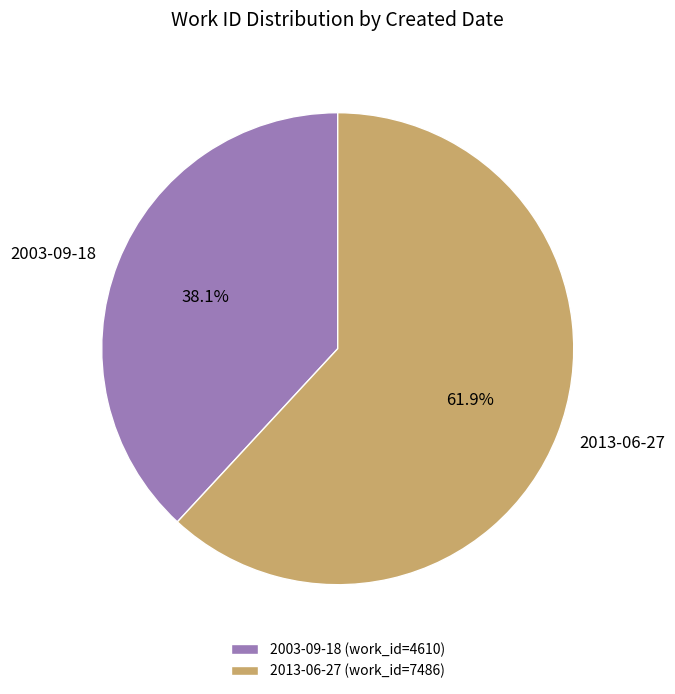

Does 2013-06-27 account for over 50% of the chart?

Yes